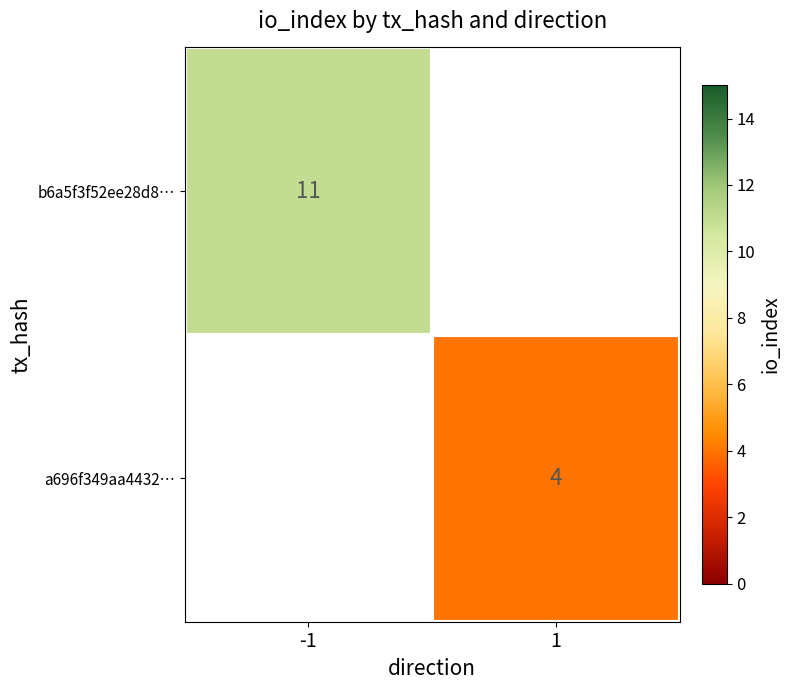

How many categories are shown in the chart?

2